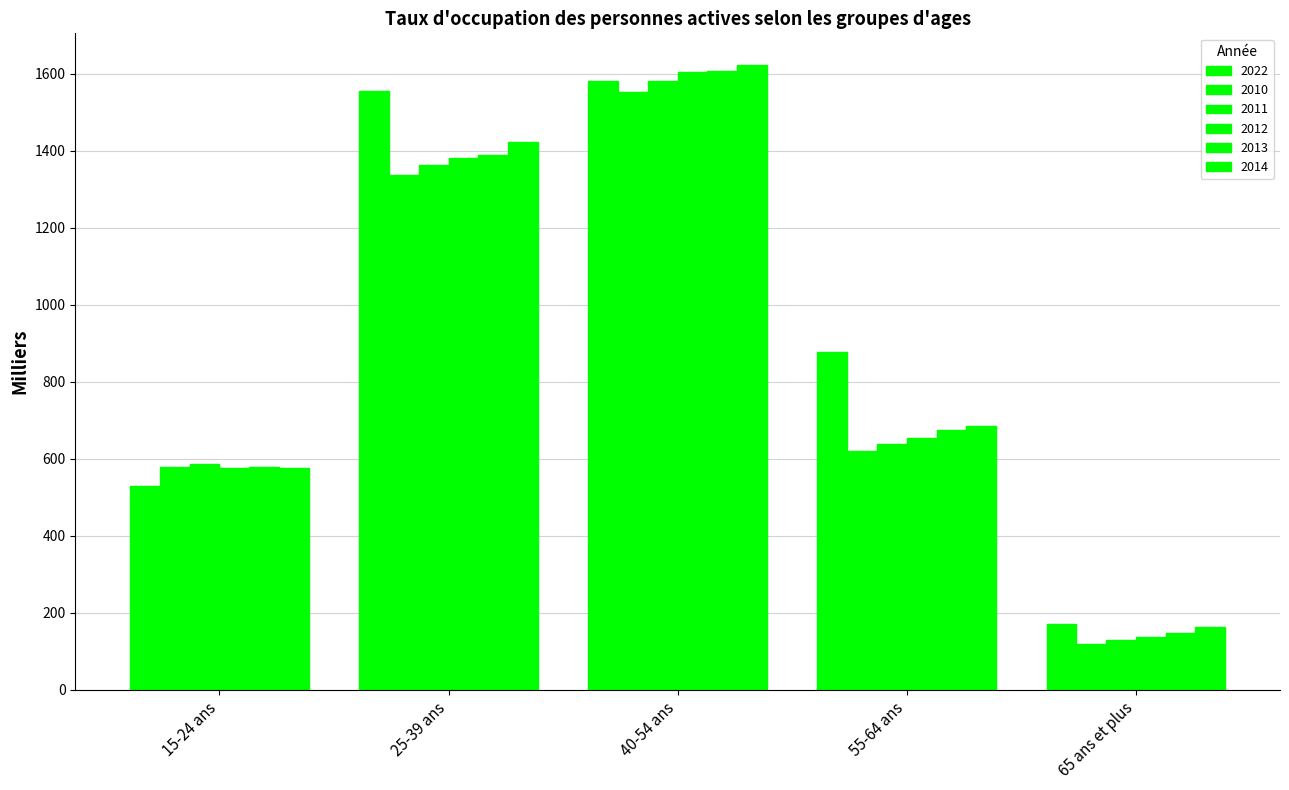

At which label does 2013 reach its minimum?

65 ans et plus